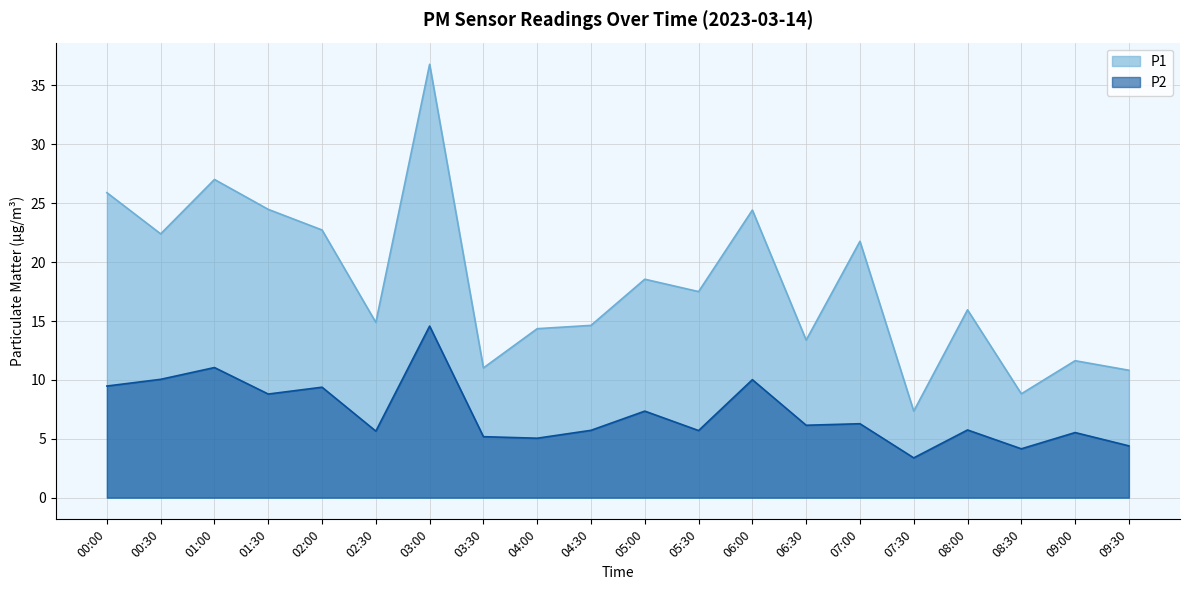

What are all the series names shown in the legend?

P1, P2